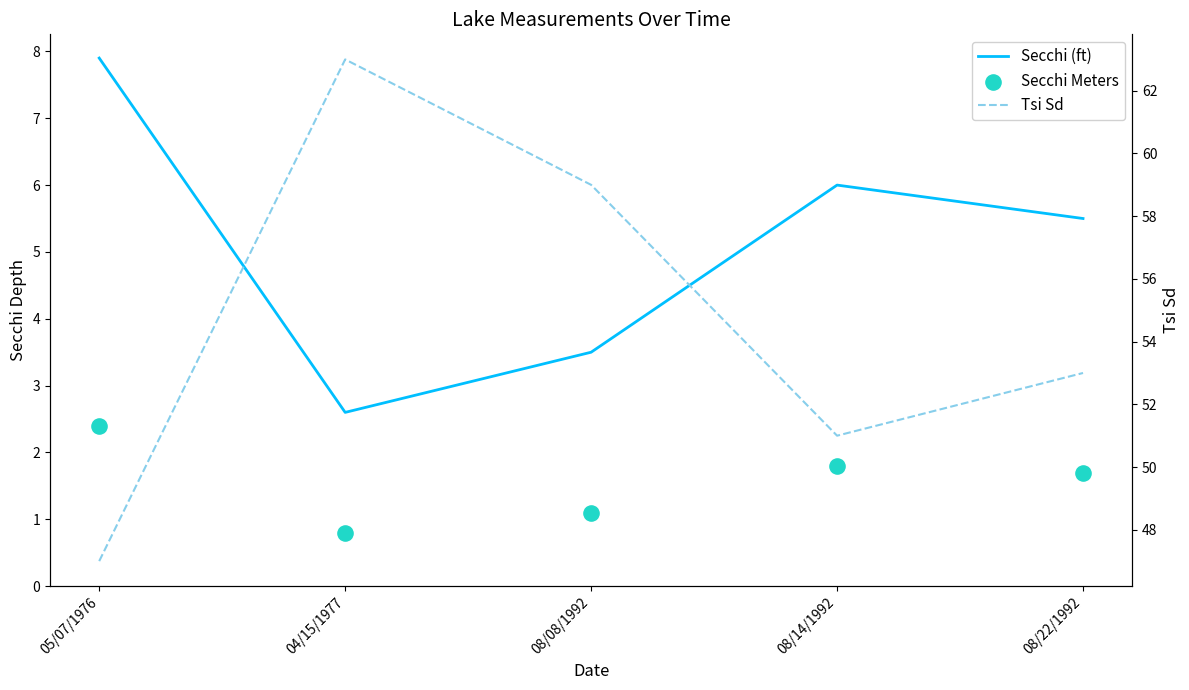

At which category is the sum across all series the highest?

04/15/1977